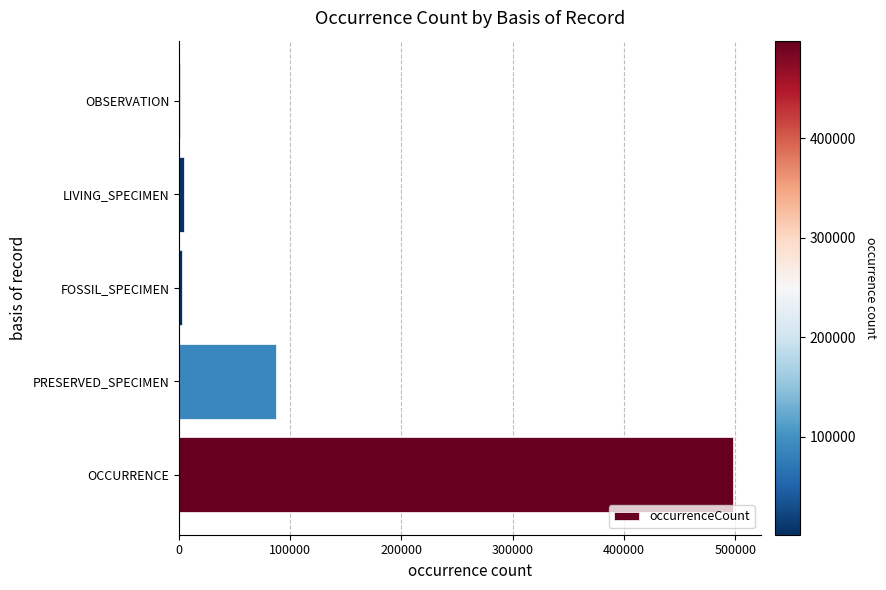

Is it true that the value at OCCURRENCE is 498148?

True